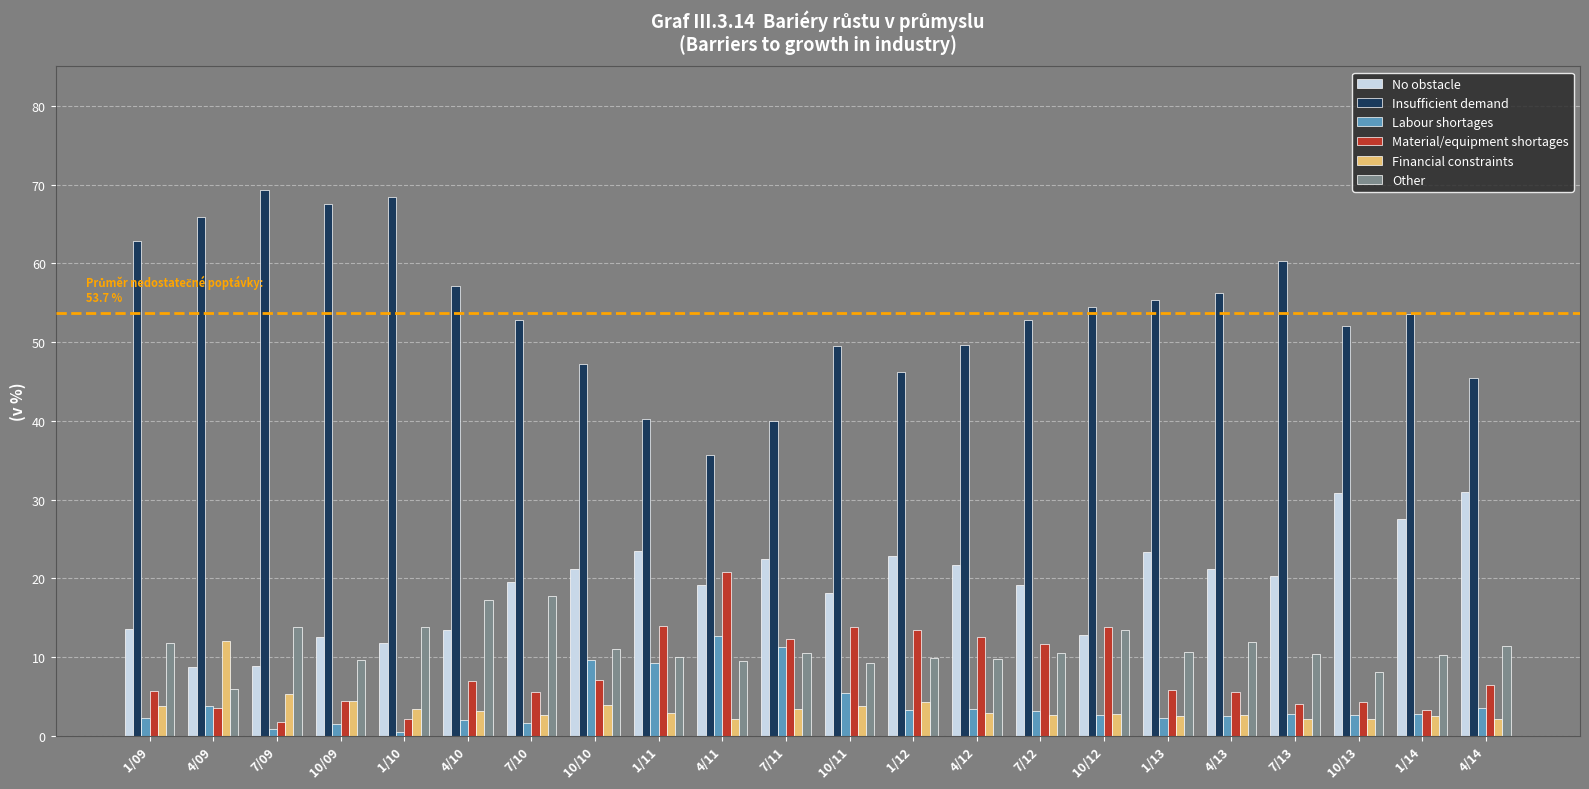

Read the Financial constraints value at 7/09.

5.3